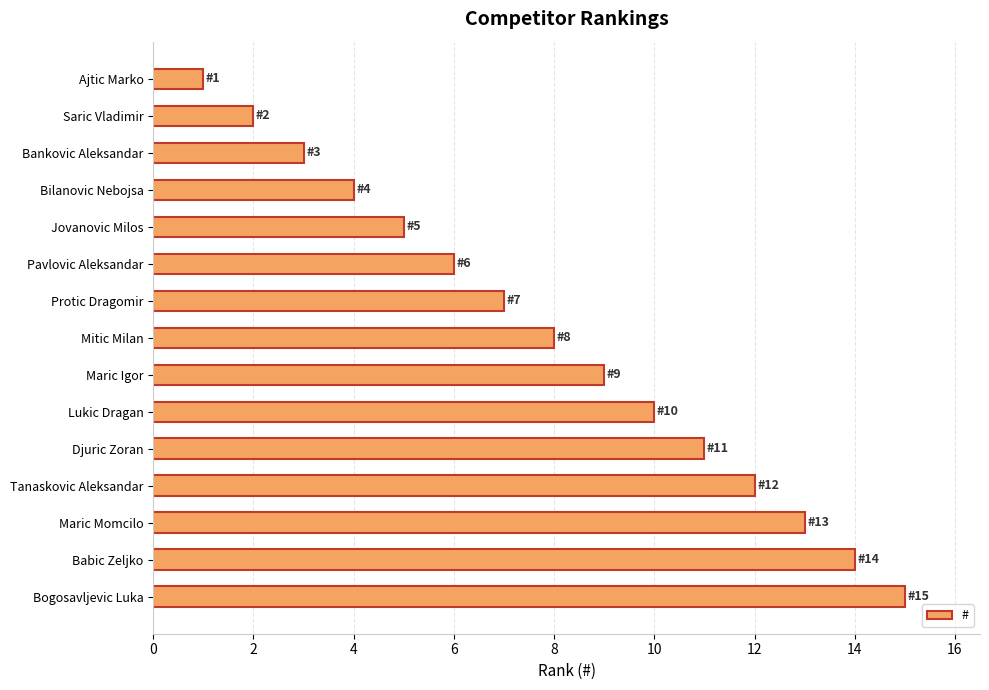

Rank the categories by value from lowest to highest.

Ajtic Marko, Saric Vladimir, Bankovic Aleksandar, Bilanovic Nebojsa, Jovanovic Milos, Pavlovic Aleksandar, Protic Dragomir, Mitic Milan, Maric Igor, Lukic Dragan, Djuric Zoran, Tanaskovic Aleksandar, Maric Momcilo, Babic Zeljko, Bogosavljevic Luka